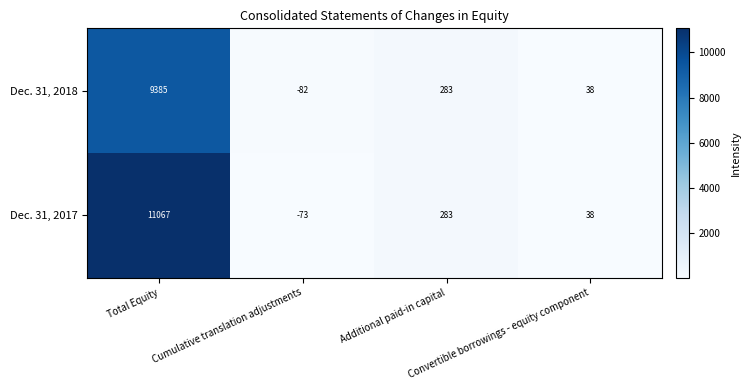

Which series has the largest range (max minus min)?

Dec. 31, 2017